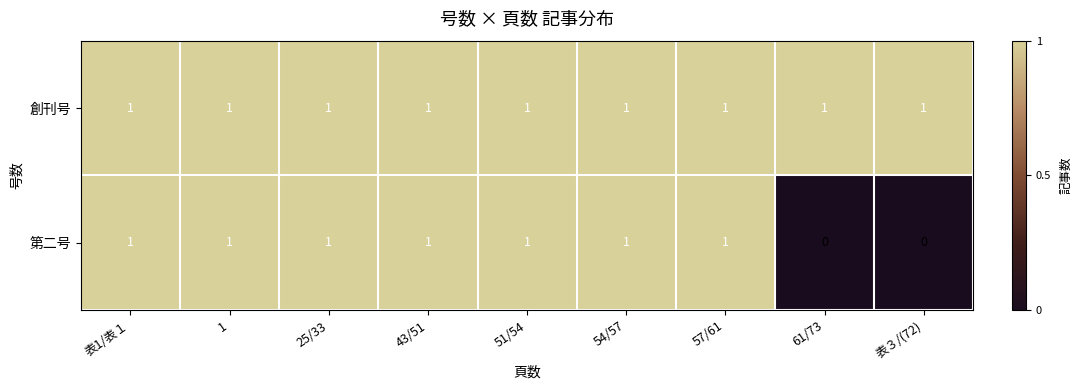

Which series has the largest total across all categories?

創刊号